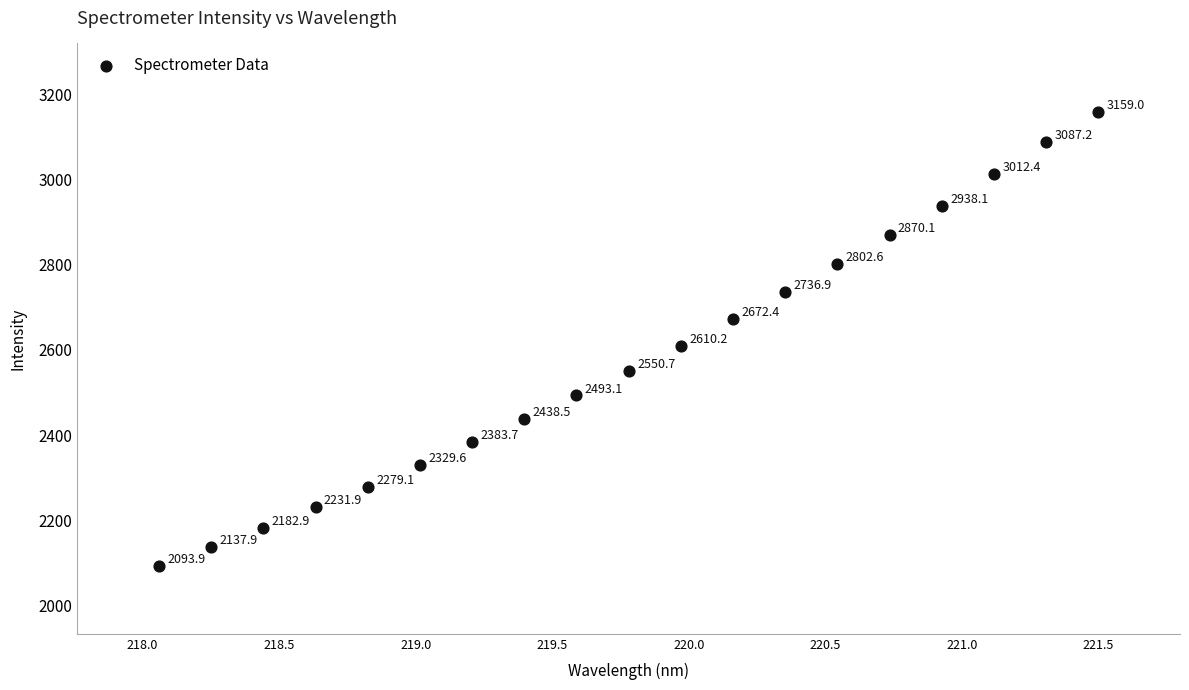

What is the range of Y values (max minus min)?

1065.1